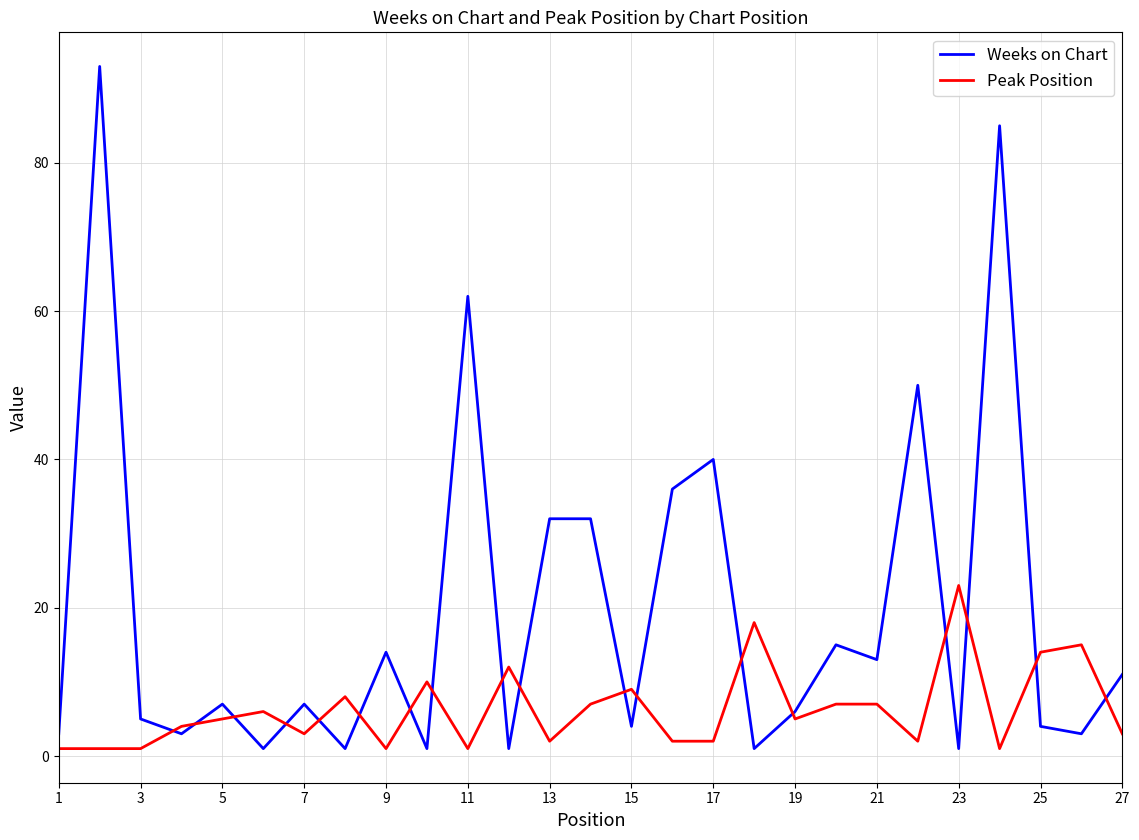

Rank the series by their average value, from highest to lowest.

Weeks on Chart, Peak Position